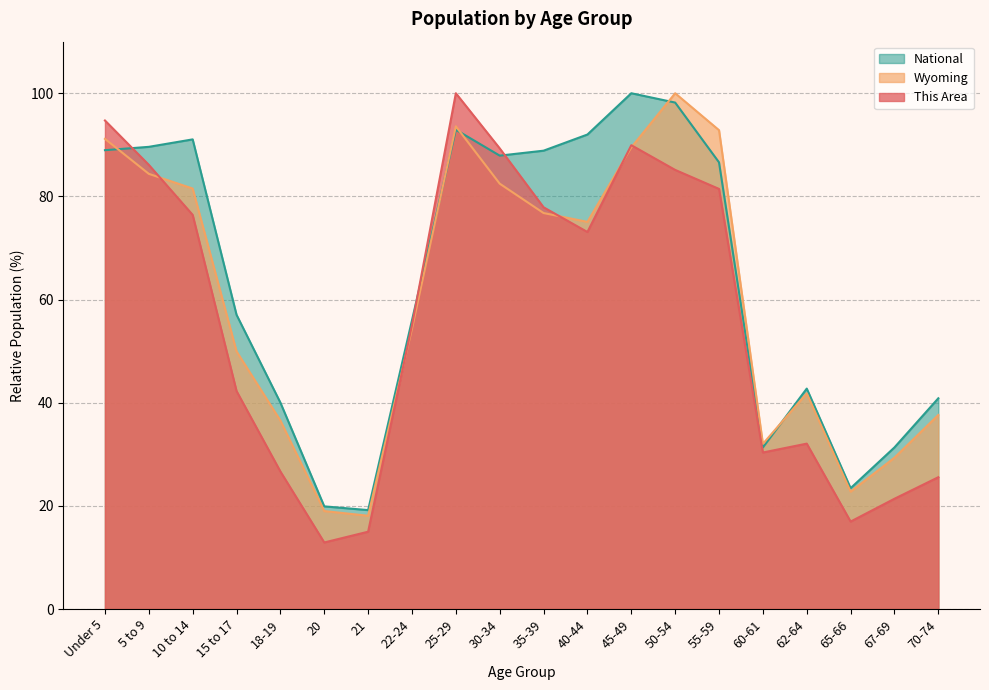

What is the value of the This Area point at the 11th from the left?

77.9